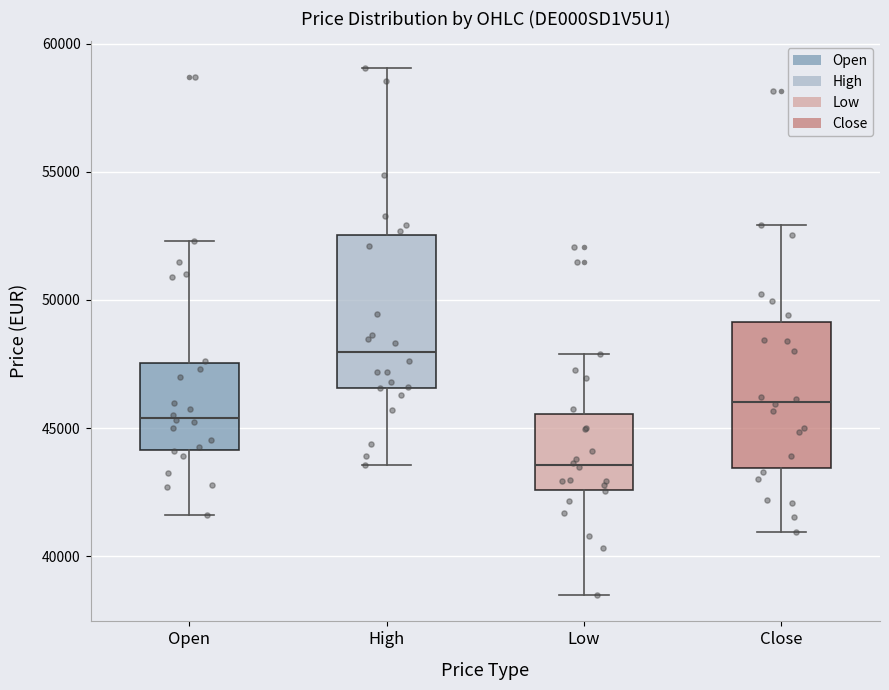

Which box's median line is the lowest?

Low